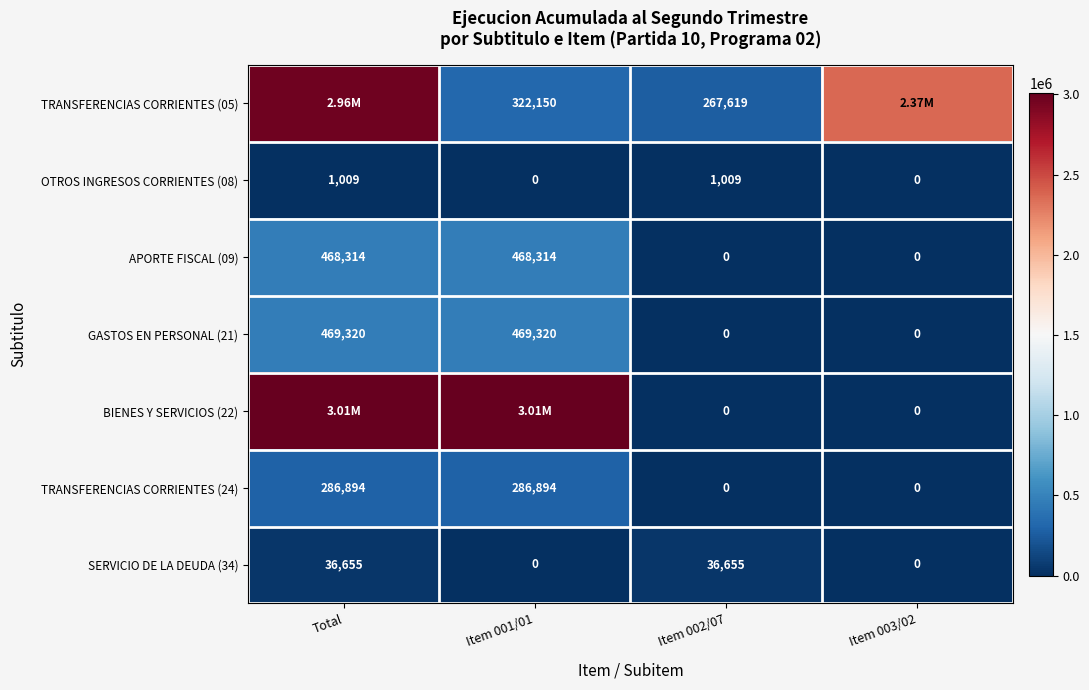

At which category is the sum across all series the highest?

Total